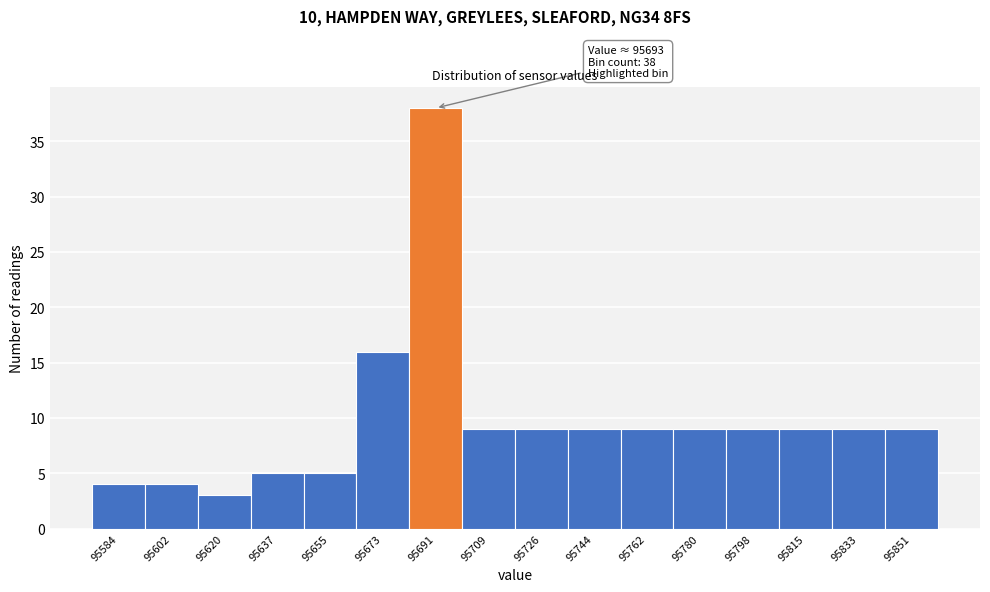

Which range on the x-axis has the tallest bar?

95682 to 95700